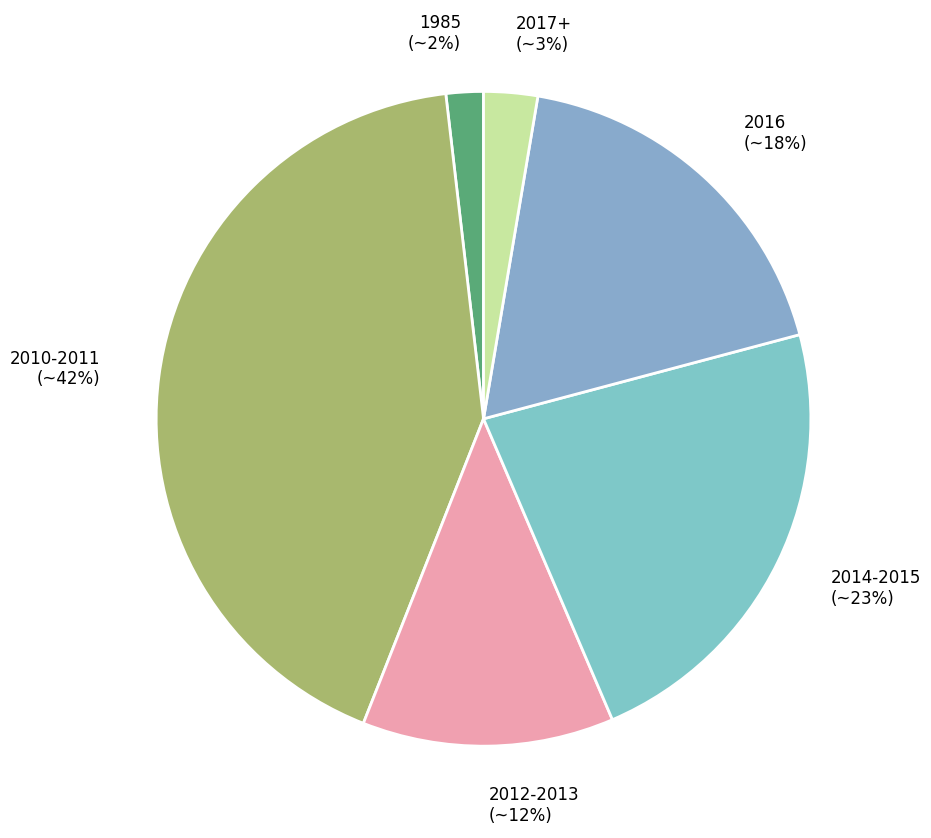

Which has a higher value, 2010-2011 (~42%) or 1985 (~2%)?

2010-2011 (~42%)